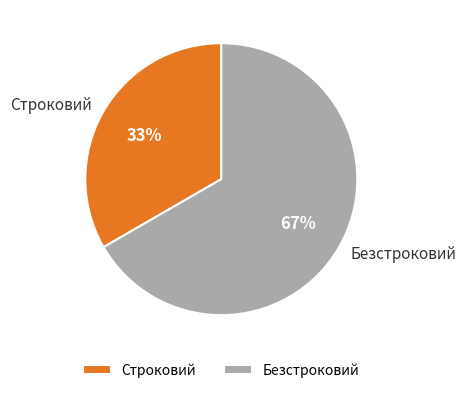

How many slices are in this pie chart?

2